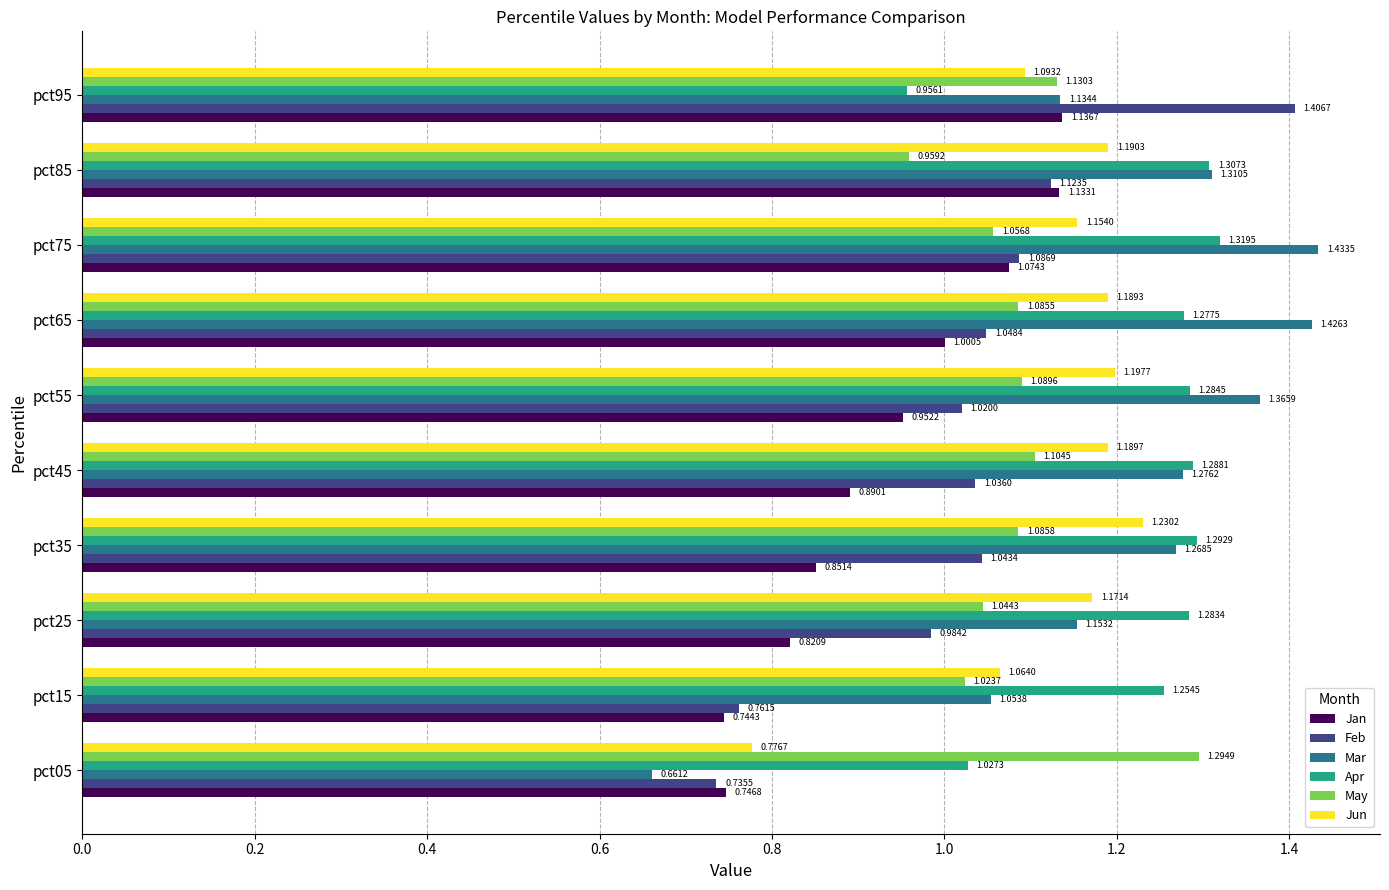

At which label is May closest to 1?

pct15